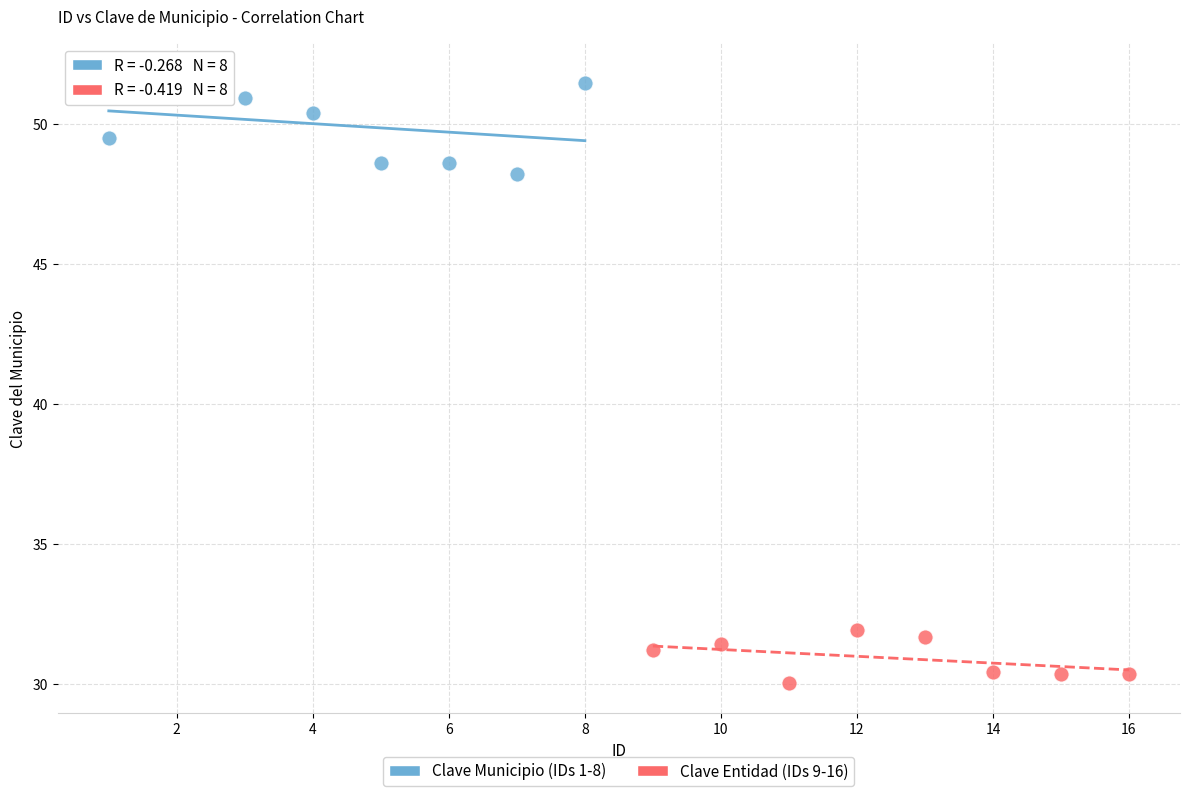

Which series reaches the minimum Y coordinate?

Clave Entidad (IDs 9-16)